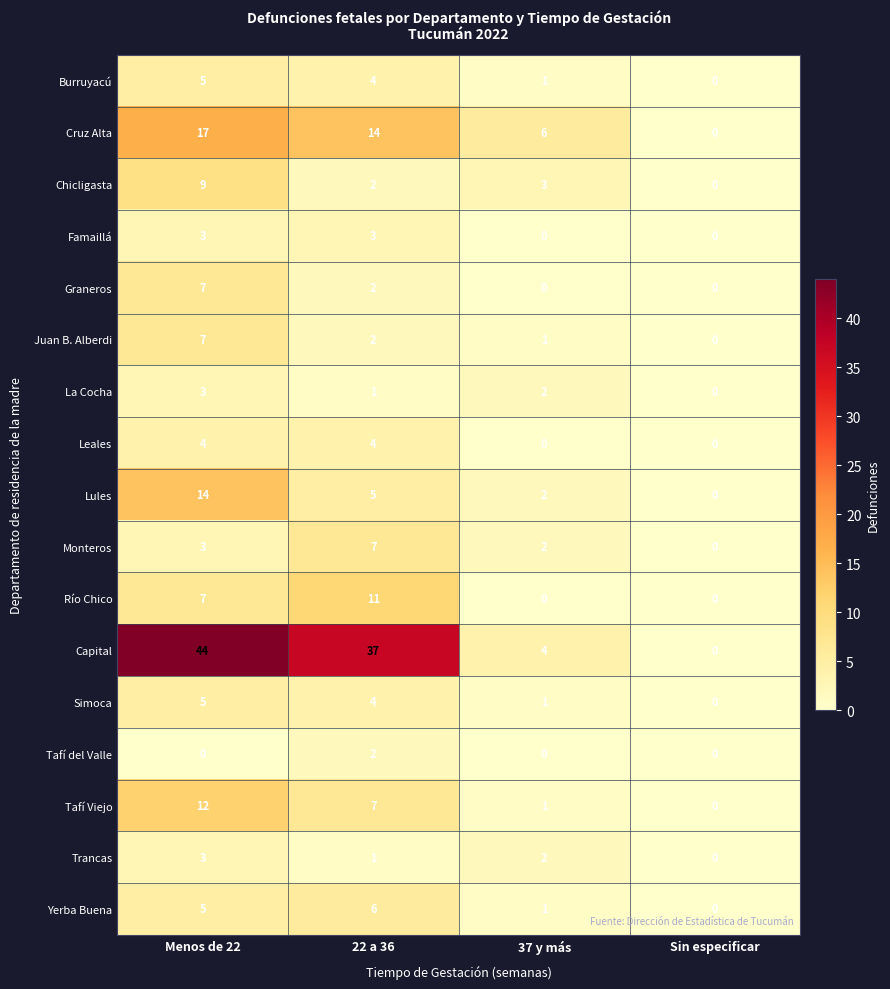

Which series has the largest range (max minus min)?

Capital